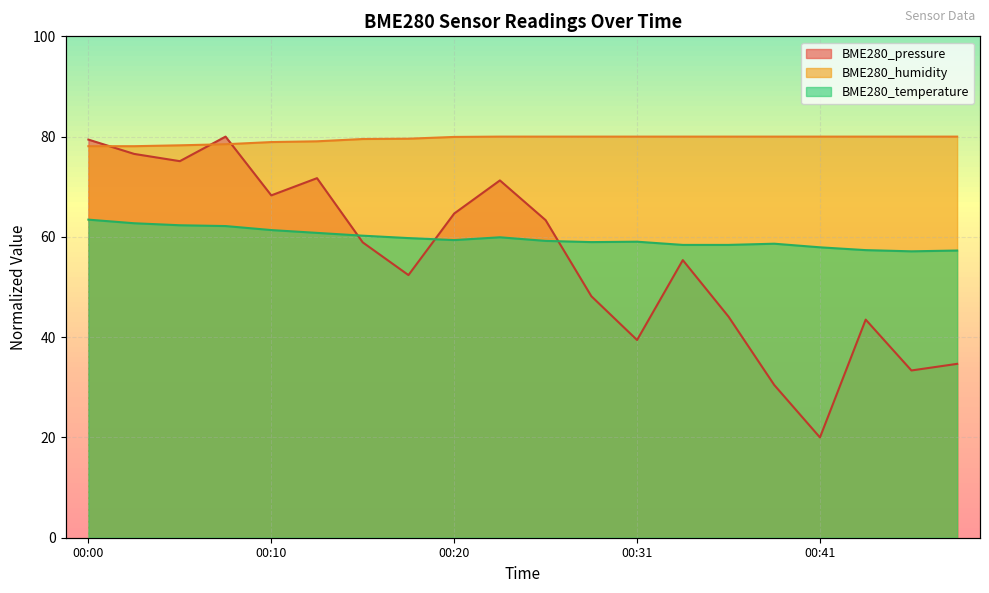

True or false: BME280_humidity and BME280_temperature cross at least once.

False